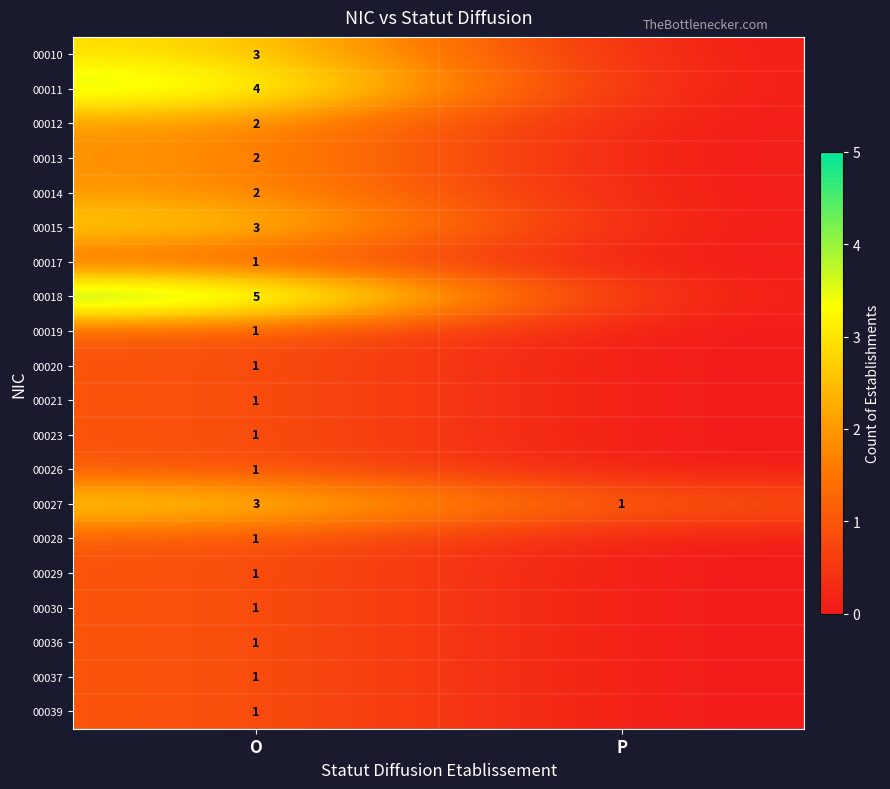

What is the maximum value shown in the chart?

5